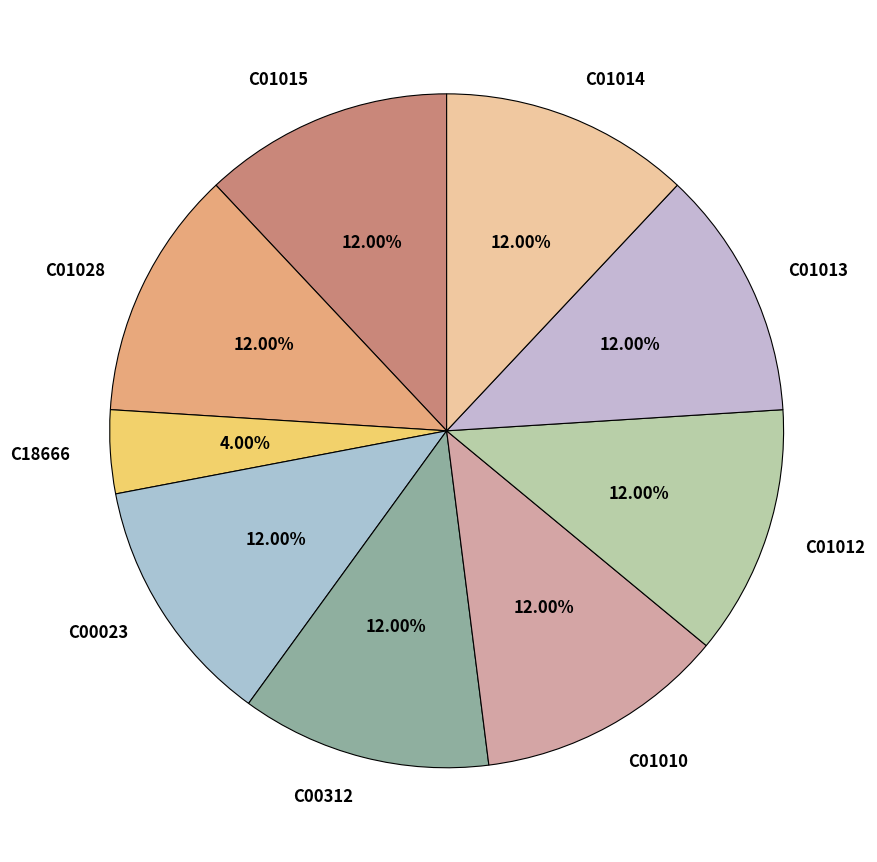

Does any single category account for the majority?

No